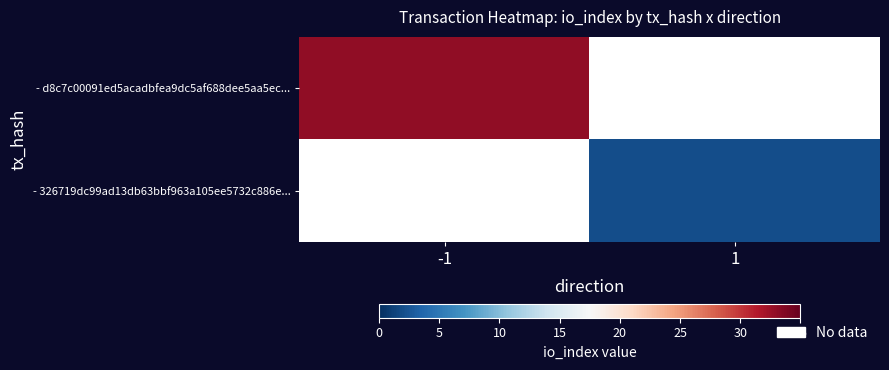

List the labels in order of - 326719dc99ad13db63bbf963a105ee5732c886e... value, largest first.

-1, 1